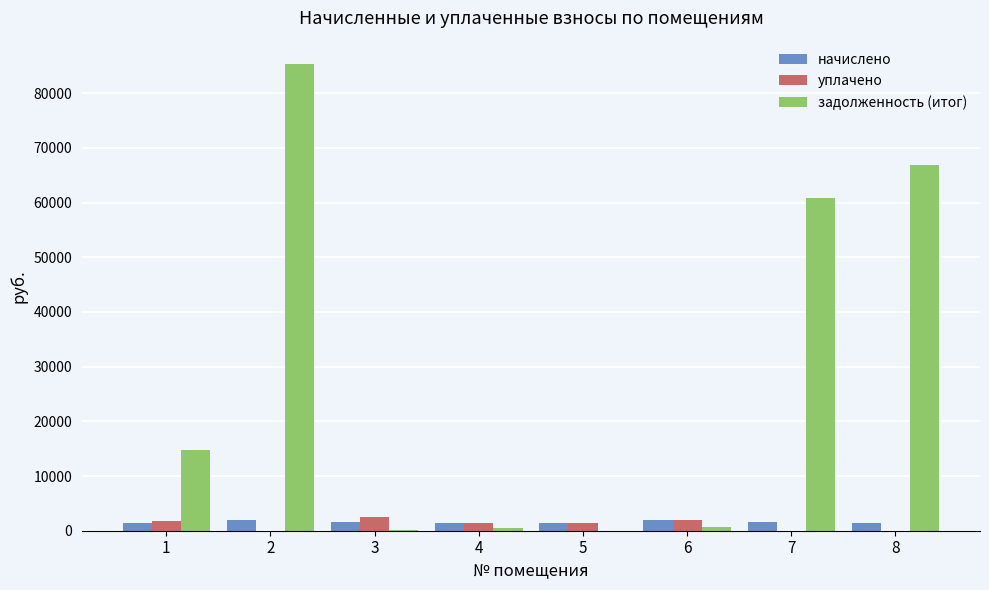

What is the sum of the задолженность (итог) values at 6 and 7?

61397.5